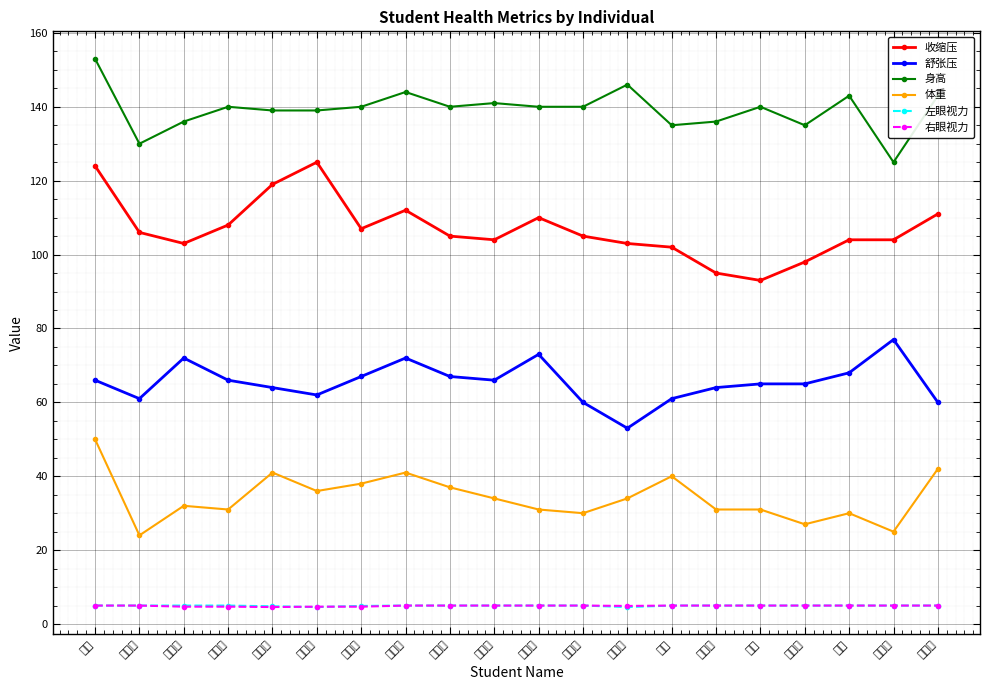

What is the value of the 舒张压 point at the 15th from the left?

64.0